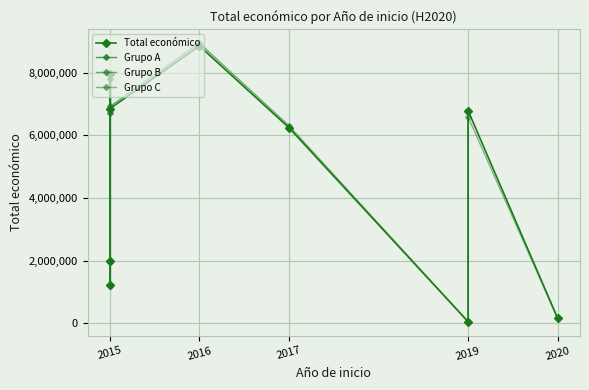

Count the number of categories in the chart.

9